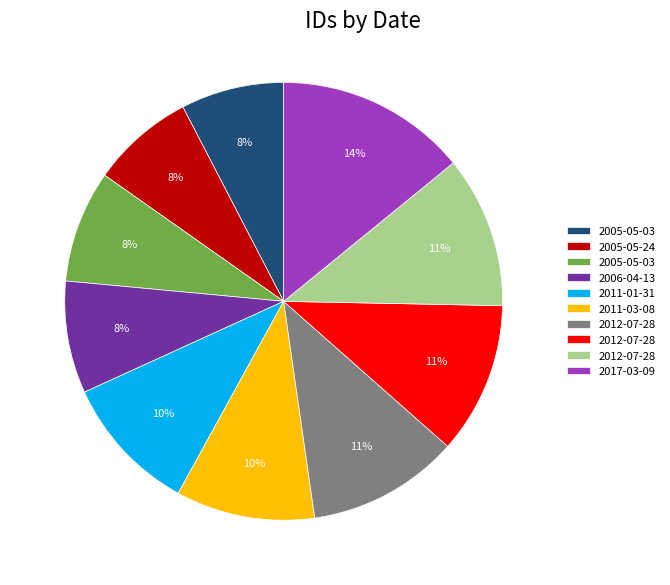

To the nearest percent, what is the average slice percentage?

10%